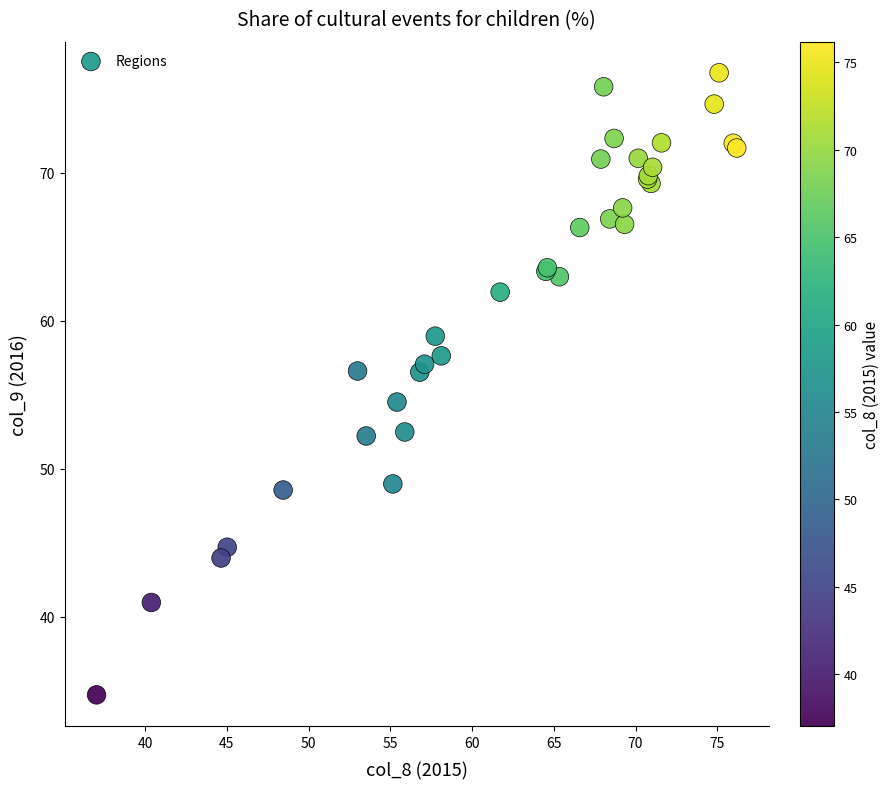

What Y value in the scatter plot is closest to 55?

54.5